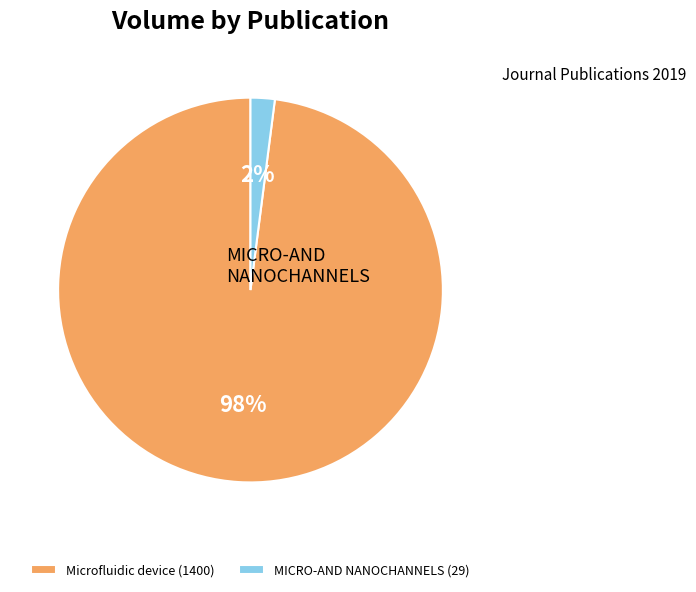

The MICRO-AND NANOCHANNELS (29) slice represents 2% of the pie. True or false?

True